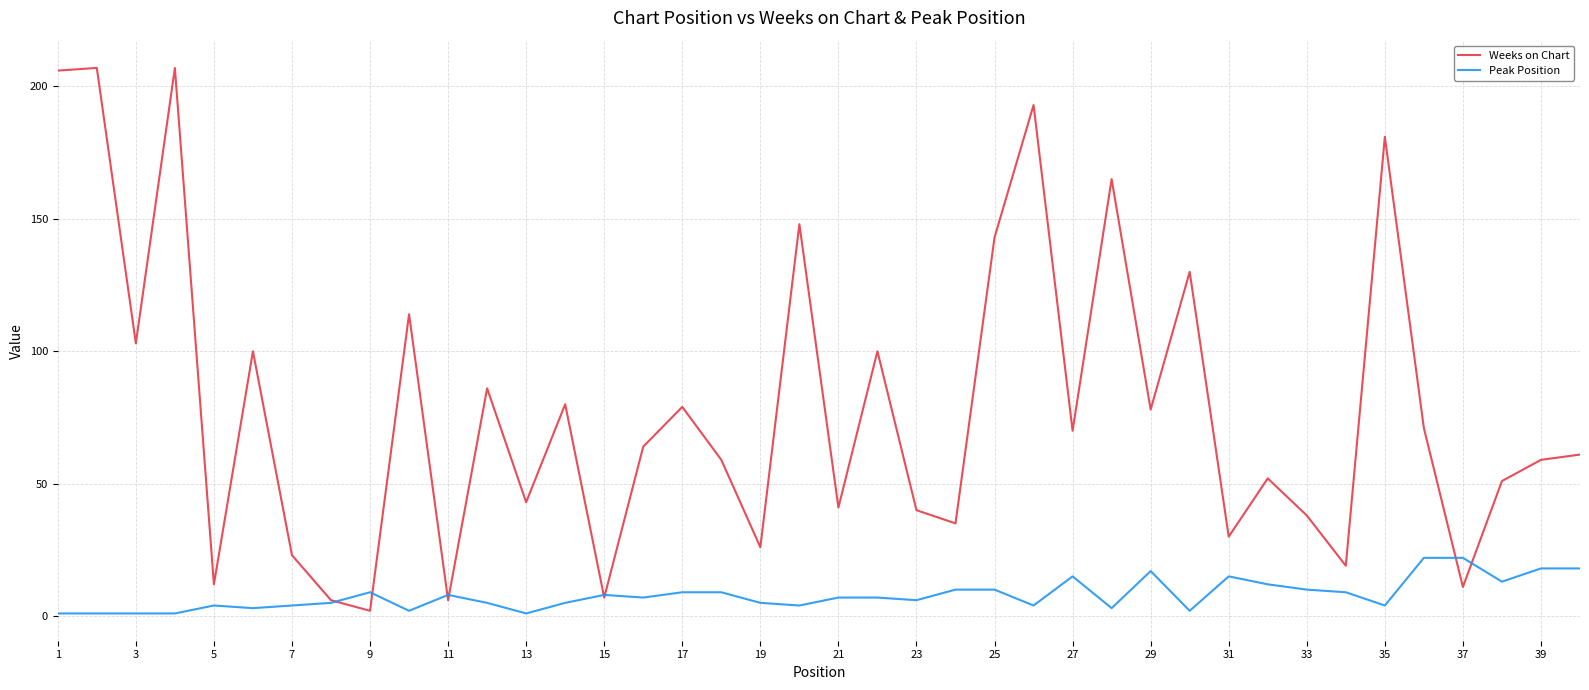

Which series has the largest total across all categories?

Weeks on Chart